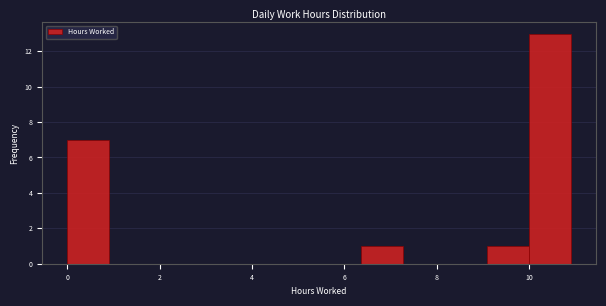

Over which range of the x-axis is the bar tallest?

10.0 to 11.0